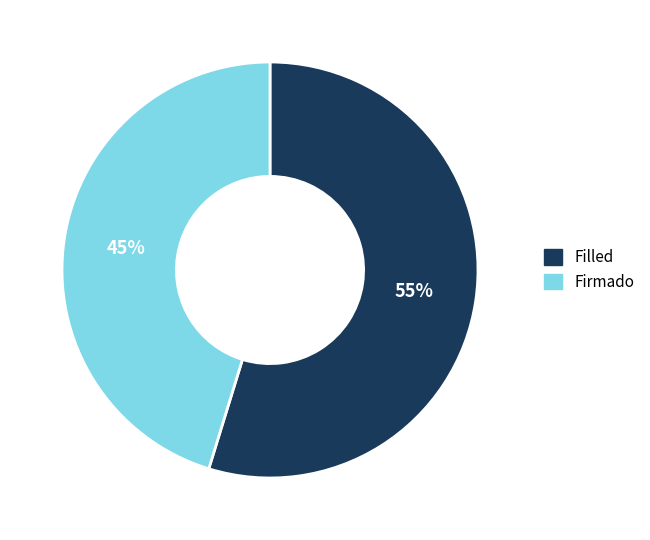

The Firmado slice represents 45% of the pie. True or false?

True